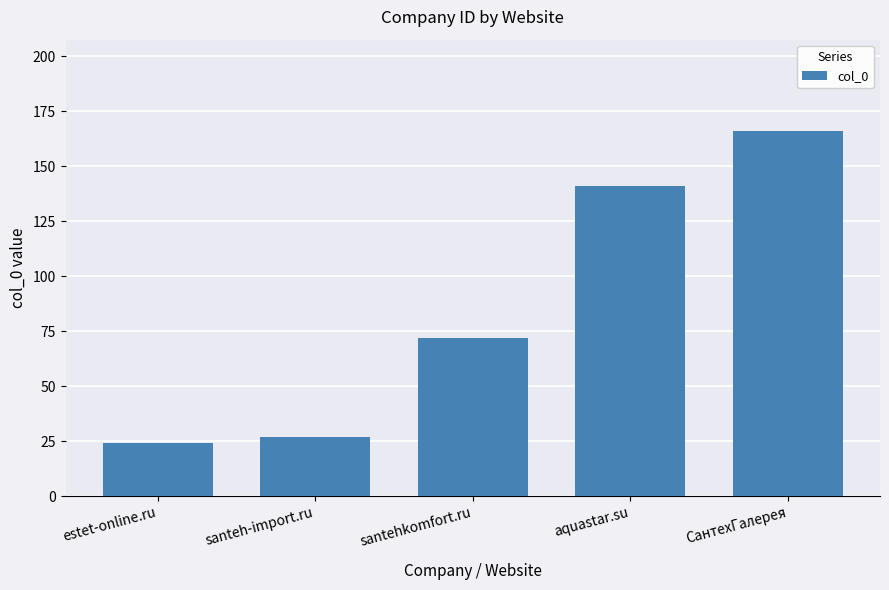

Reading left to right, what are all the values shown in this chart?

estet-online.ru=24	santeh-import.ru=27	santehkomfort.ru=72	aquastar.su=141	СантехГалерея=166